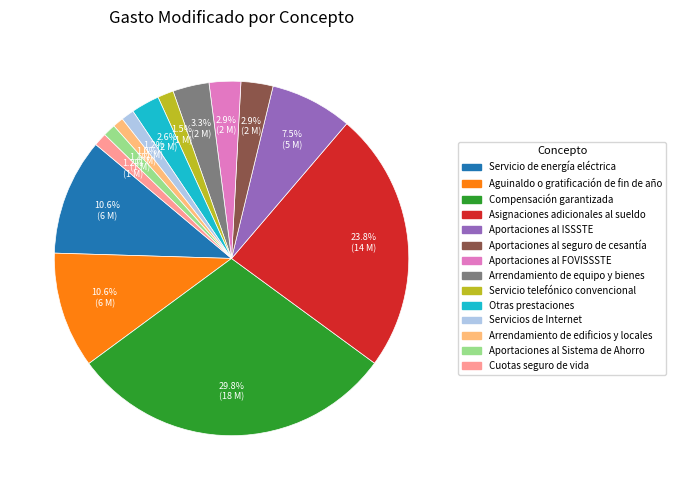

How many segments does this pie chart have?

14